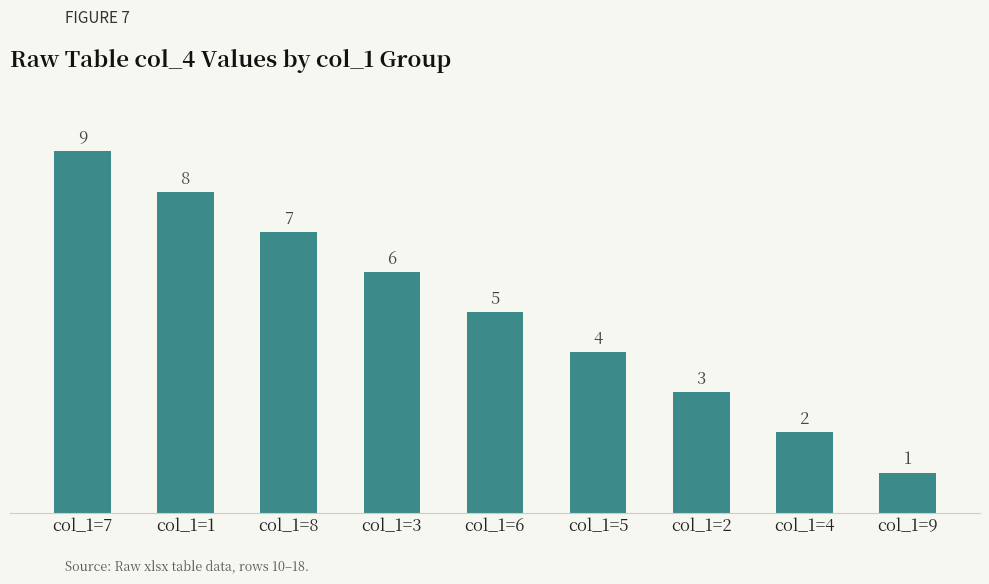

What is the difference between the values at col_1=3 and col_1=9?

5